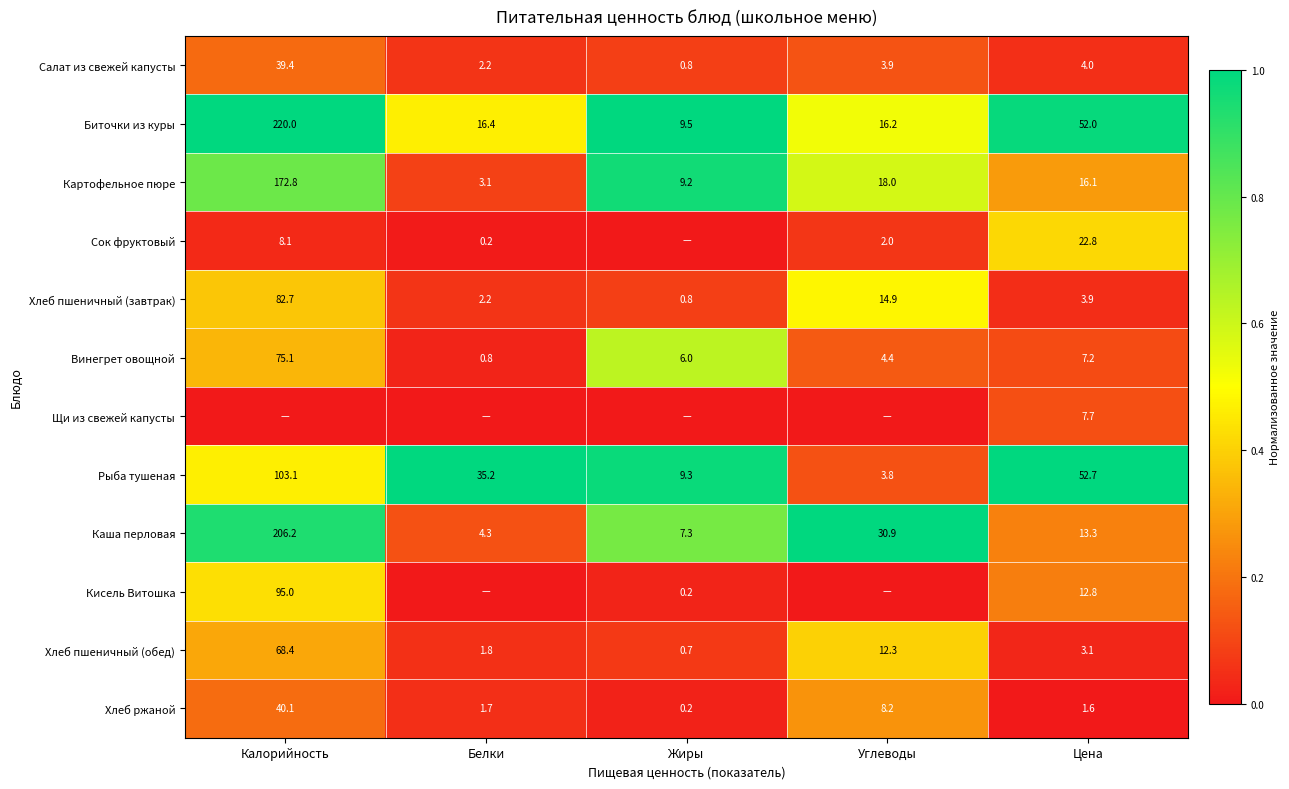

At how many categories does at least one series exceed 0?

5